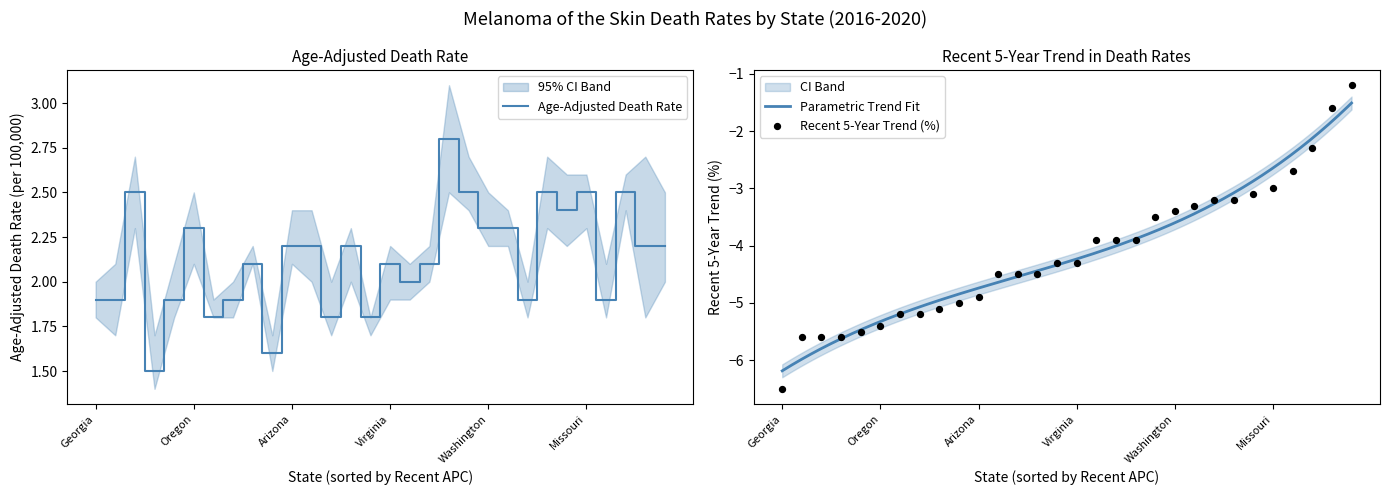

Is the value of Recent 5-Year Trend at Massachusetts greater than the value of Age-Adjusted Death Rate at Missouri?

No